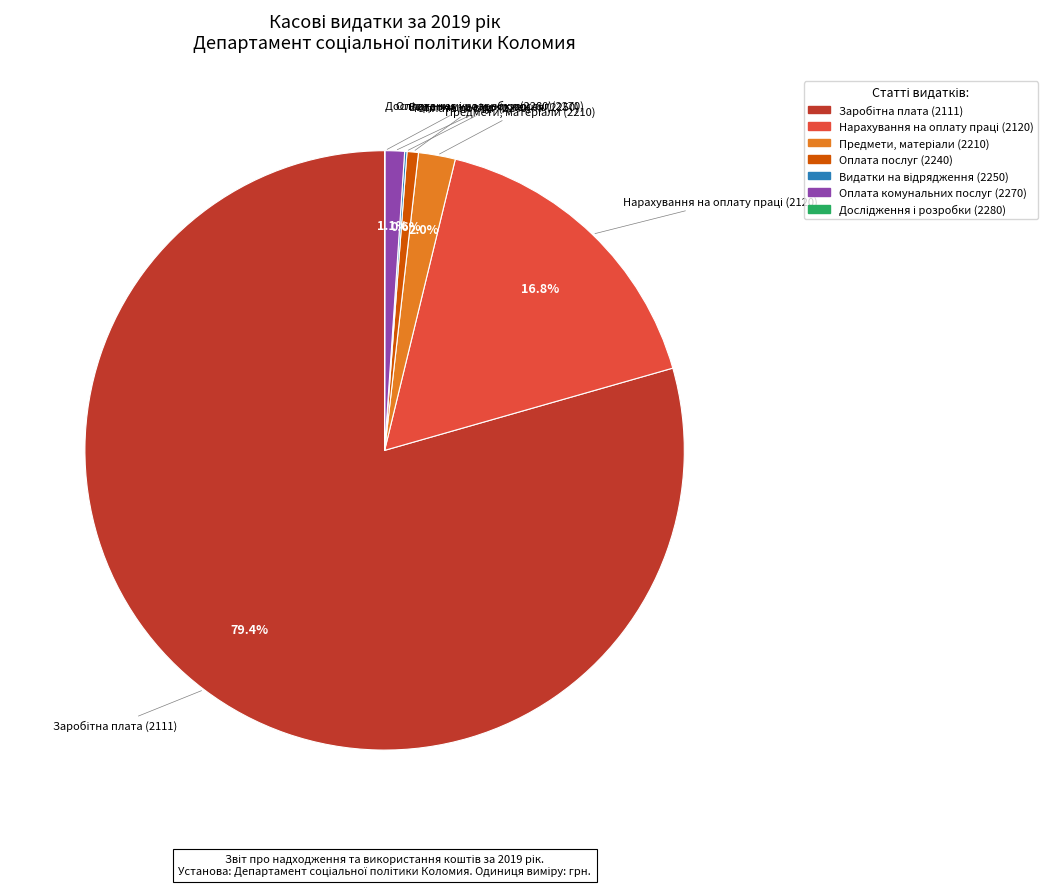

To the nearest percent, what is the average slice percentage?

14%